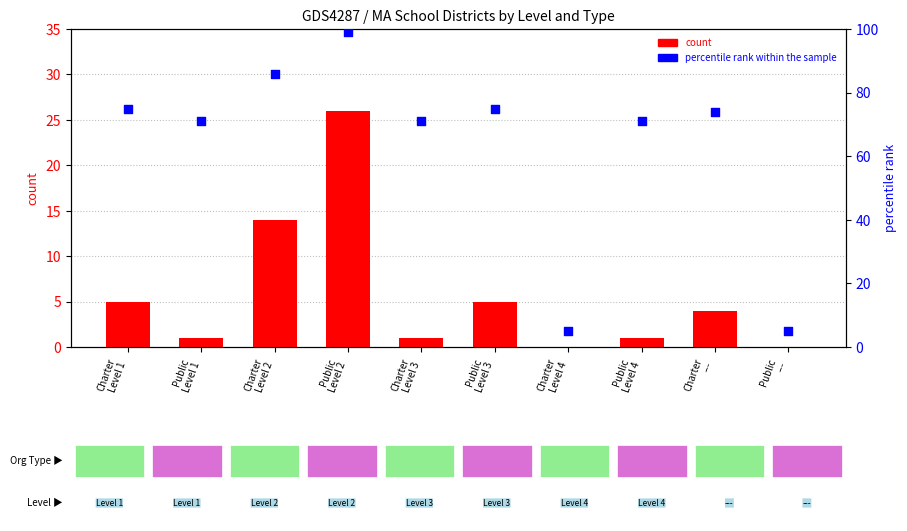

Which series reaches the maximum Y coordinate?

percentile rank within the sample